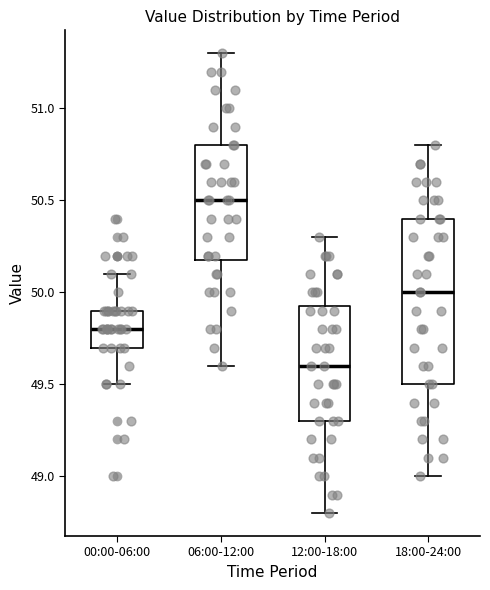

Comparing the boxes themselves (not the whiskers), which one is the tallest?

18:00-24:00